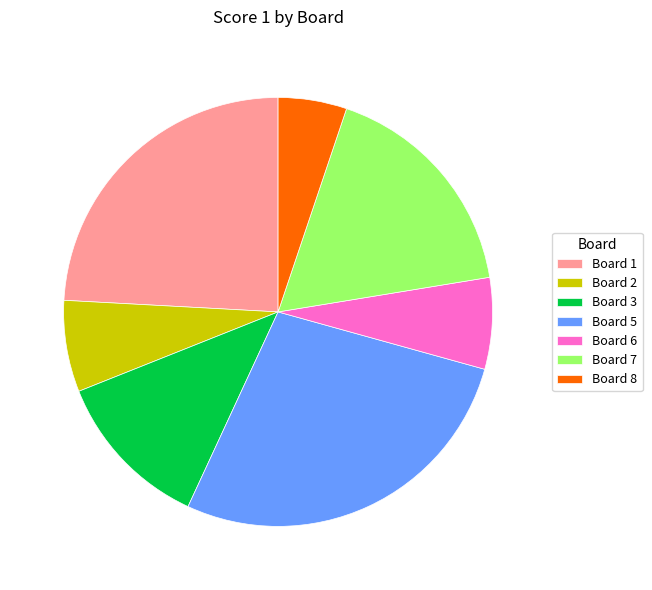

Between Board 2 and Board 1, which is larger?

Board 1